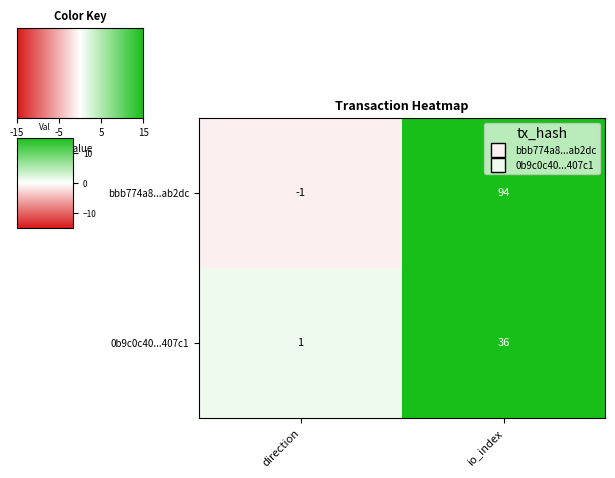

What is the difference between the bbb774a8...ab2dc values at direction and io_index?

95